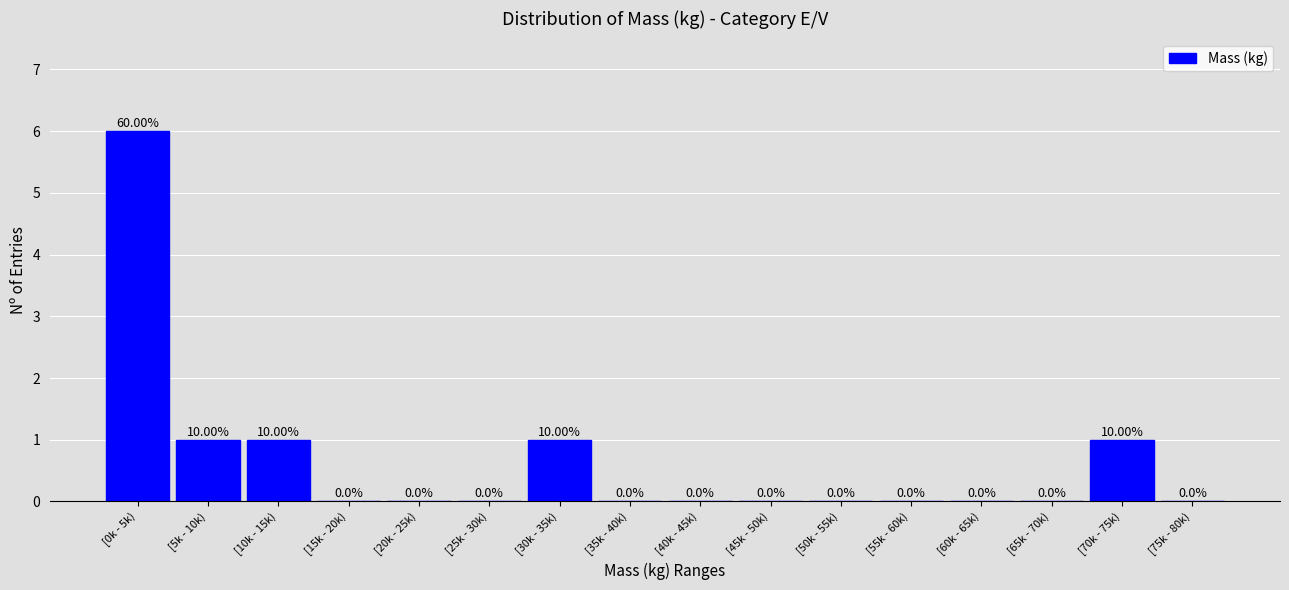

What is the change in value from [20k - 25k) to [70k - 75k)?

+1